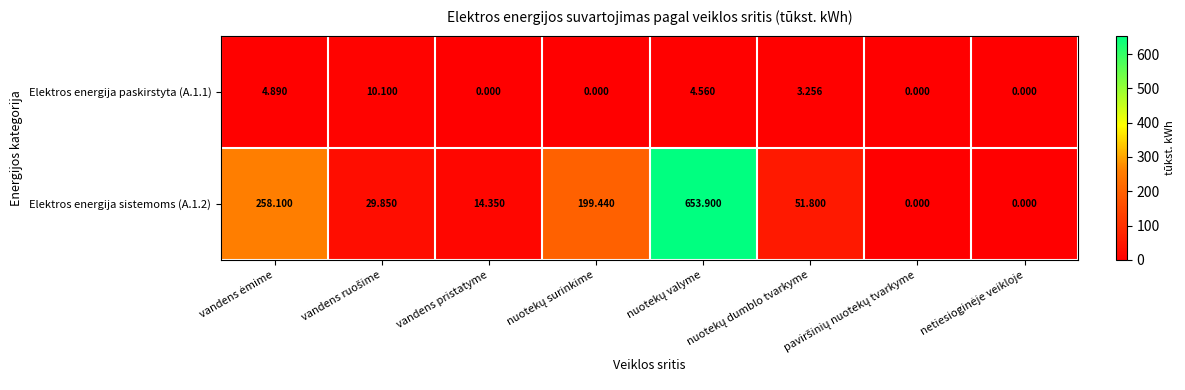

How many values in the Elektros energija sistemoms (A.1.2) series are below 51?

4